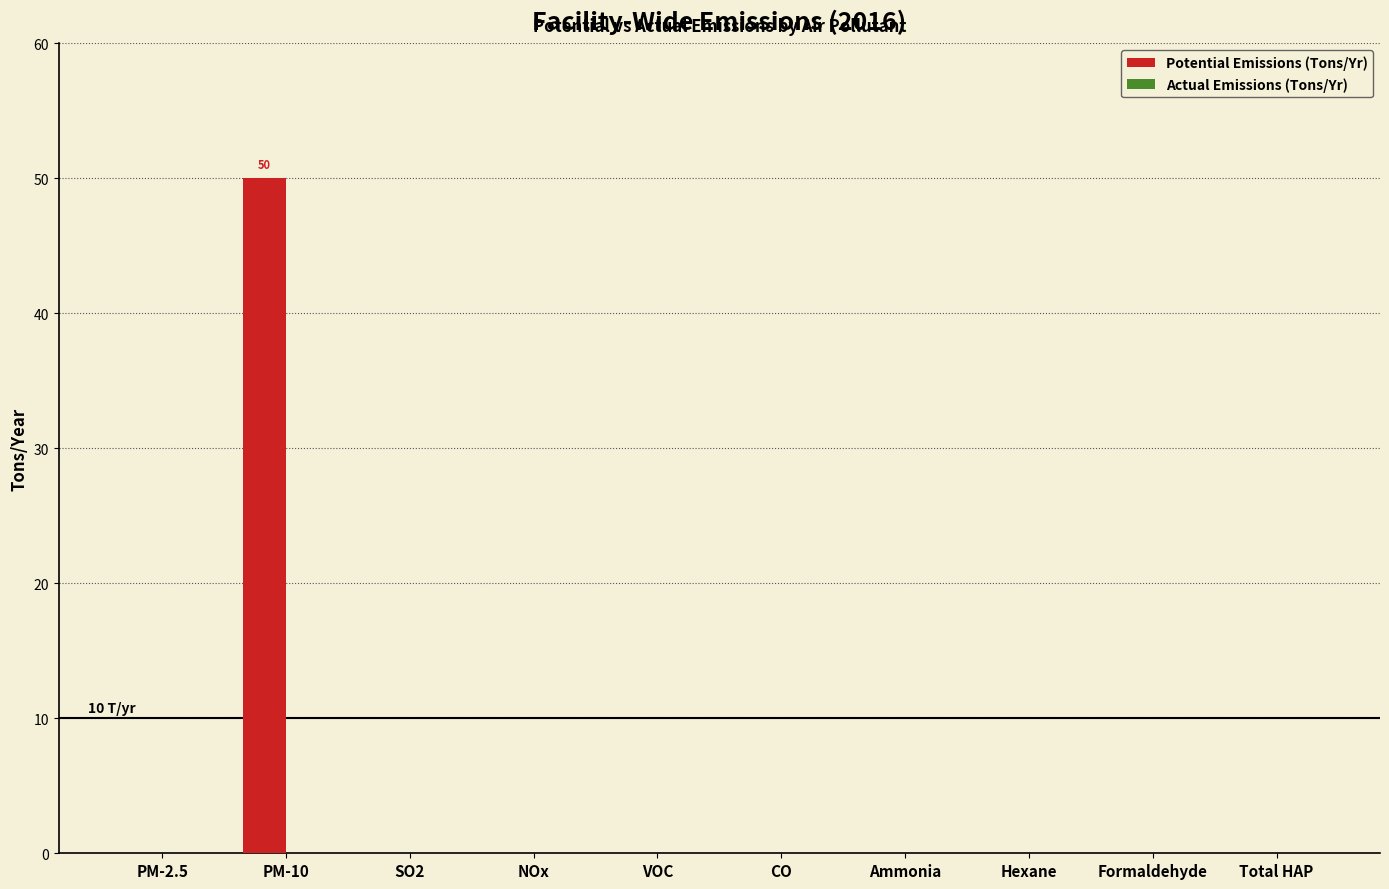

What is the greatest value displayed?

50